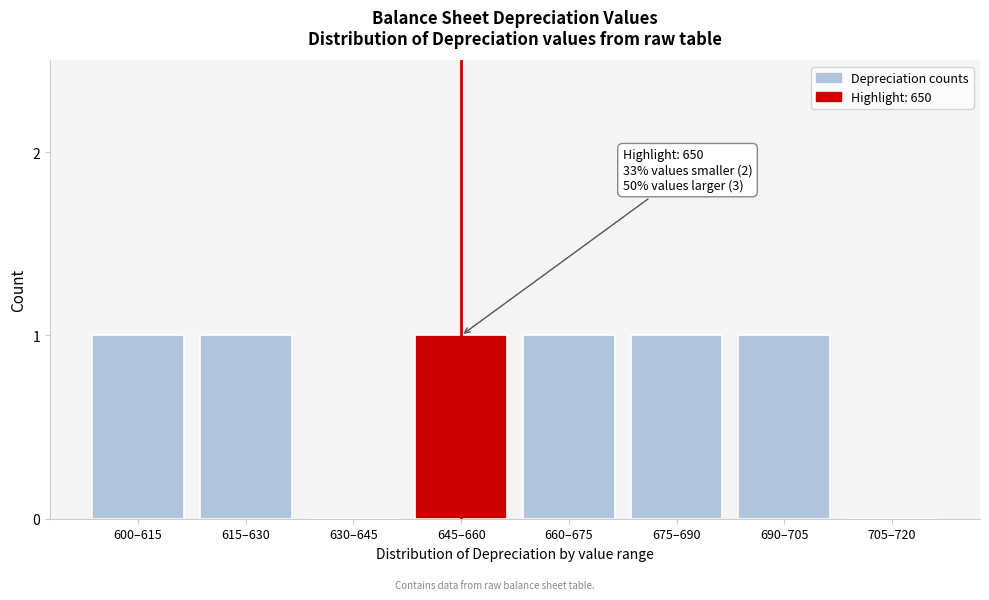

Reading right to left, transcribe all the data shown in this chart.

705–720=0	690–705=1	675–690=1	660–675=1	645–660=1	630–645=0	615–630=1	600–615=1